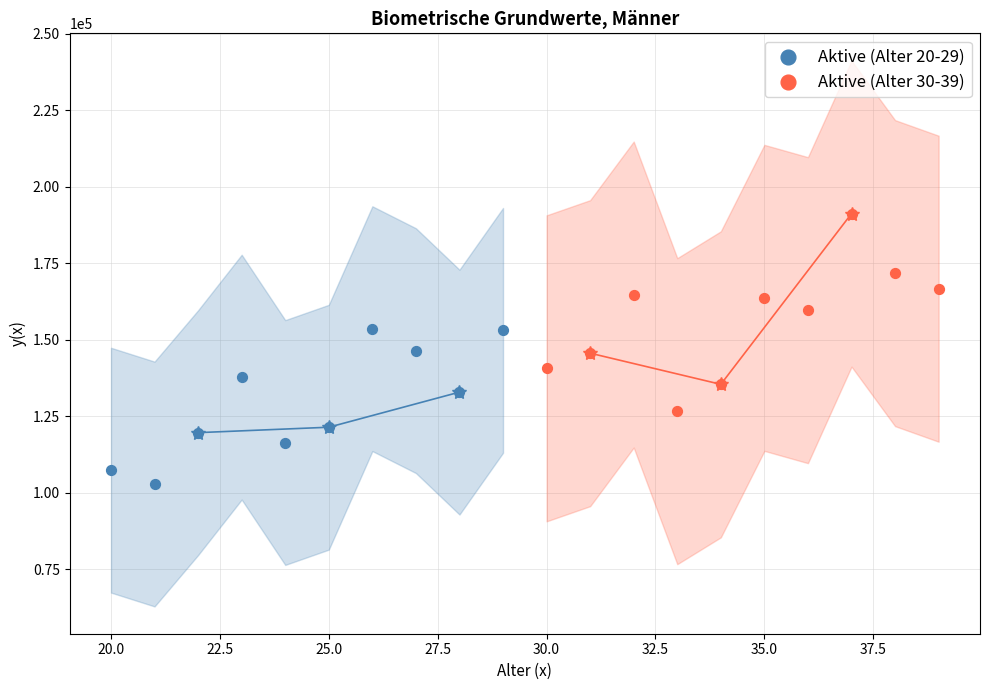

Which series contains the lowest Y value?

Aktive (Alter 20-29)